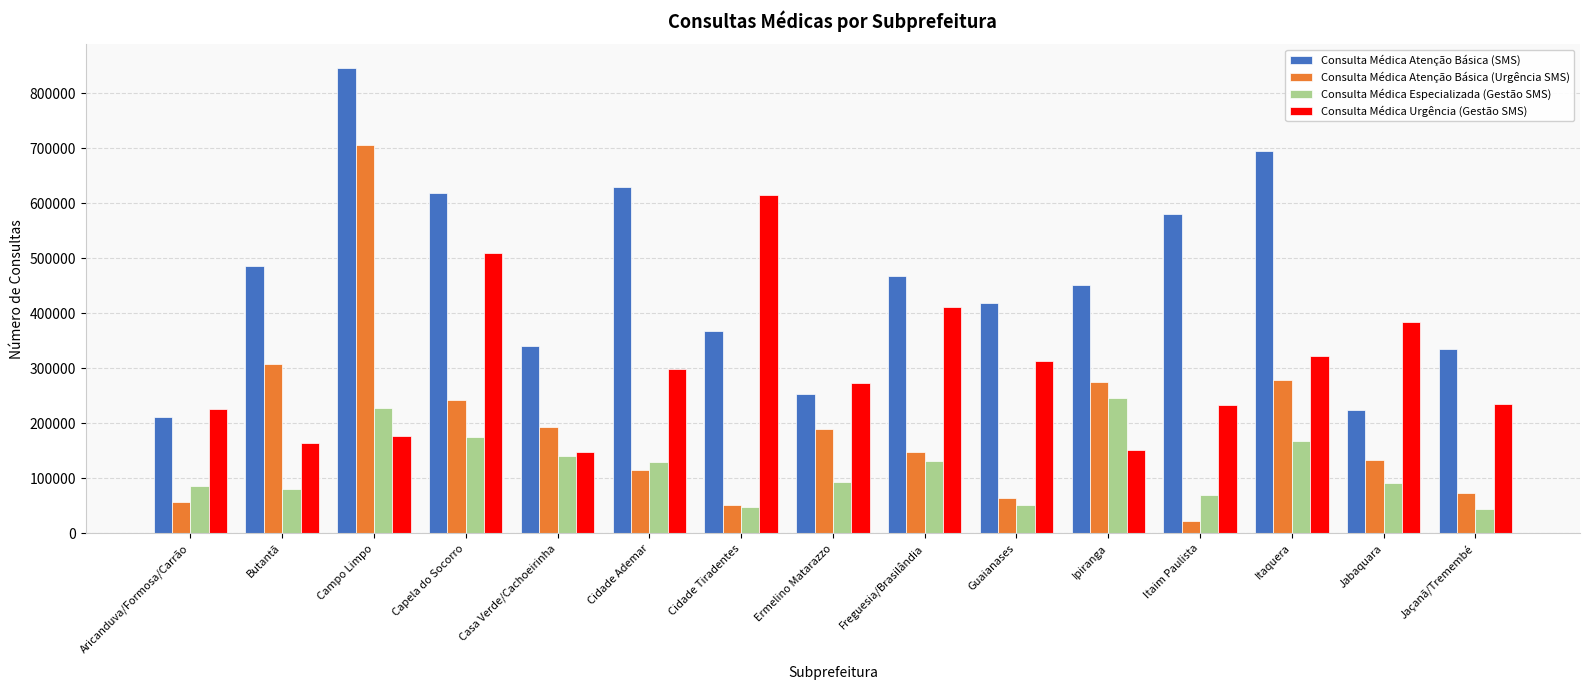

Which series changed the most between Casa Verde/Cachoeirinha and Guaianases?

Consulta Médica Urgência (Gestão SMS)